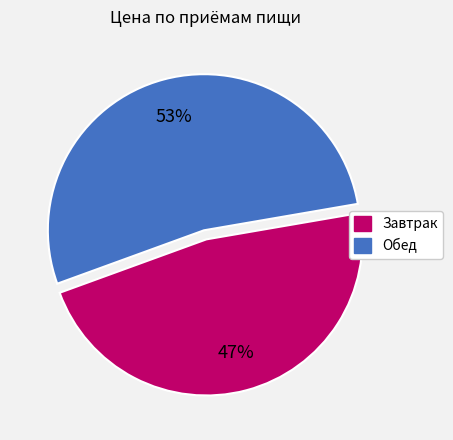

To the nearest percent, what is the difference between the largest and smallest slice percentages?

6%